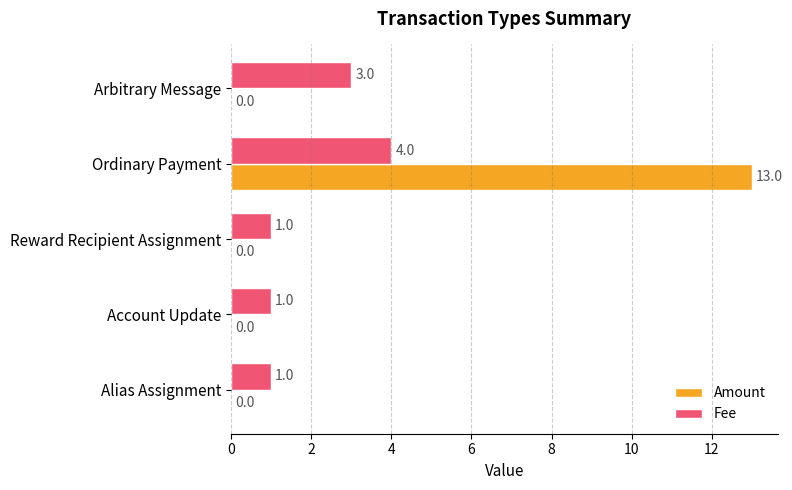

What is the greatest value displayed?

13